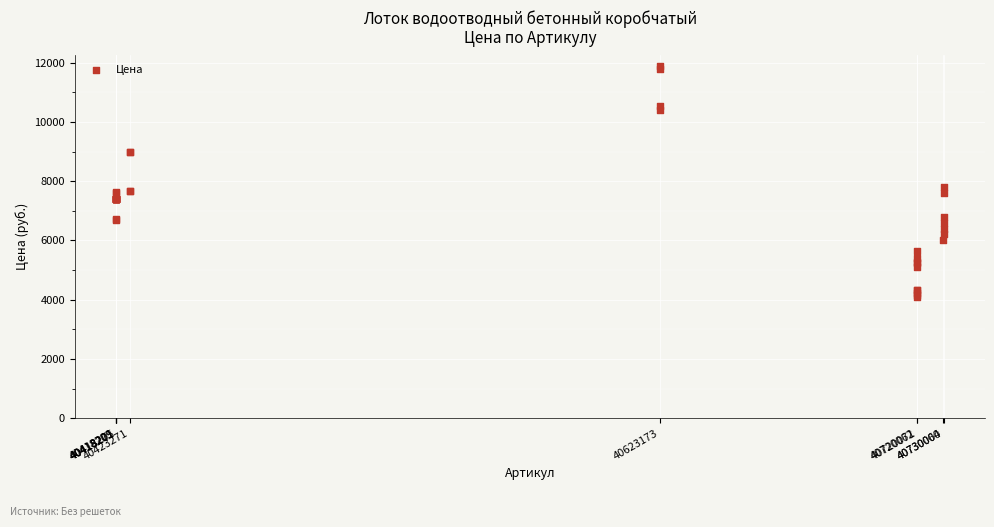

What Y value in the scatter plot is closest to 7980?

7800